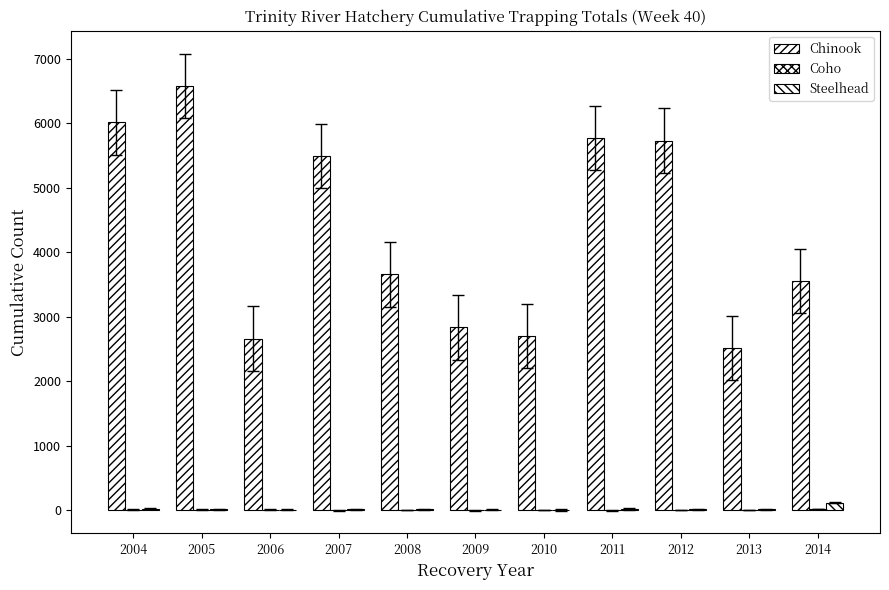

Does the chart contain stacked bars?

No